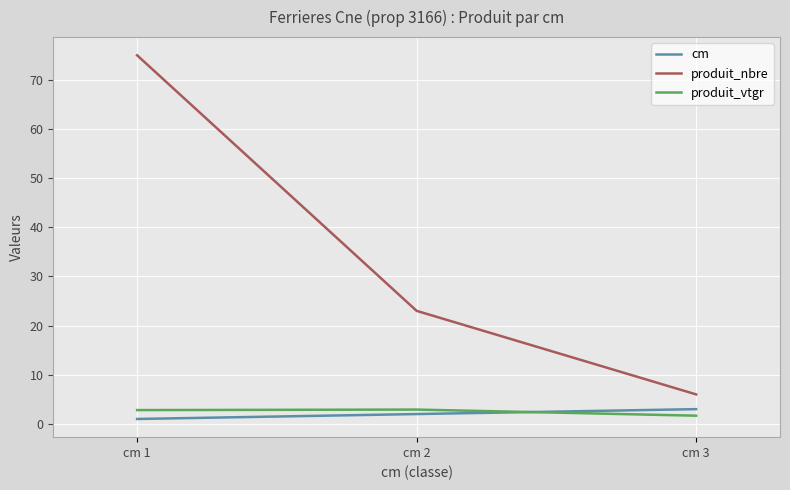

What is the difference between the highest and lowest values at cm 3?

4.3